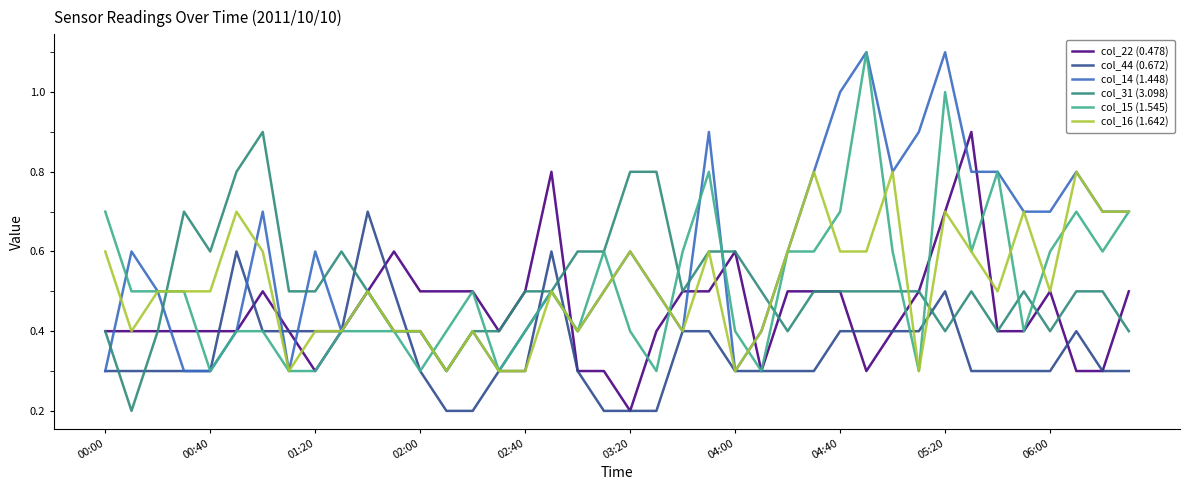

Which series has the largest total across all categories?

col_14 (1.448)